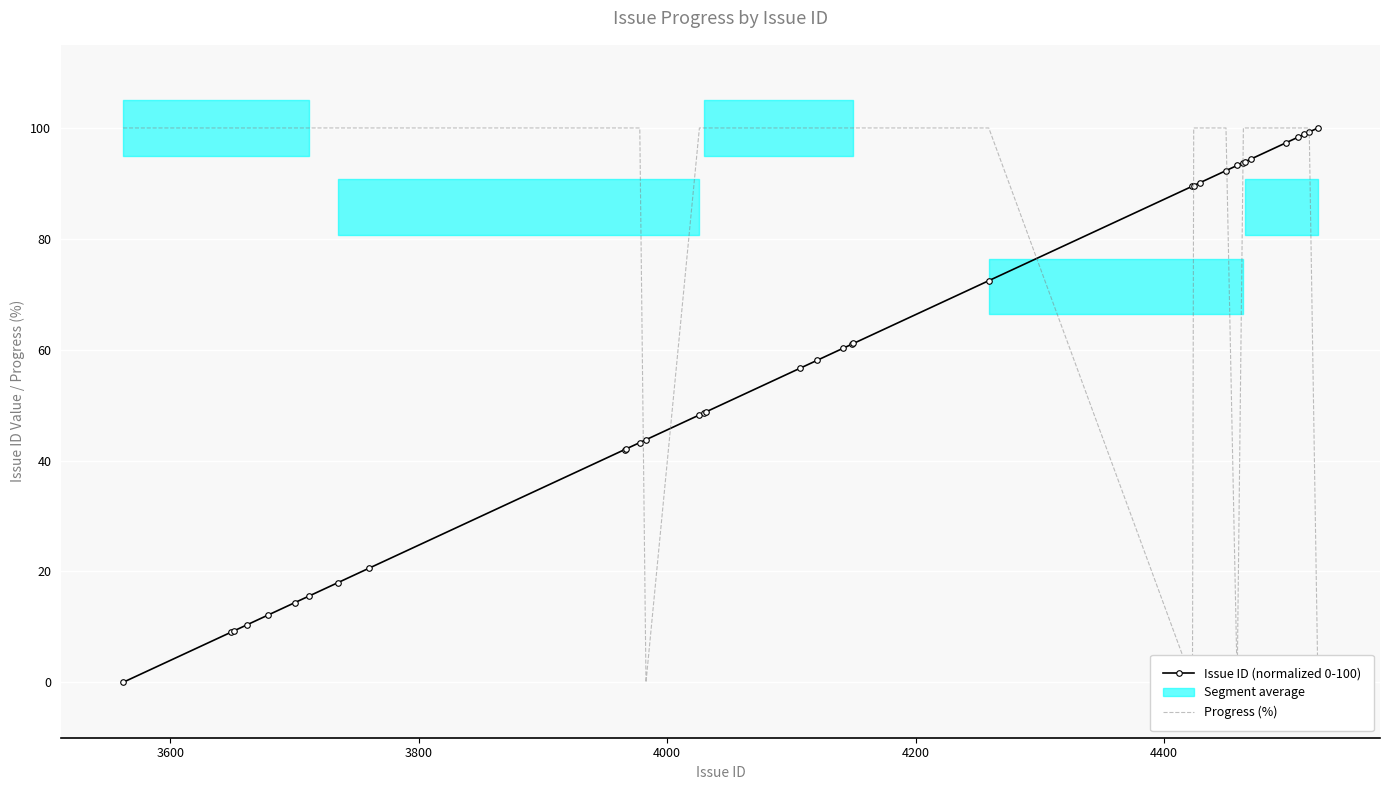

True or false: Progress (%) and Issue ID (normalized 0-100) intersect in this chart.

True